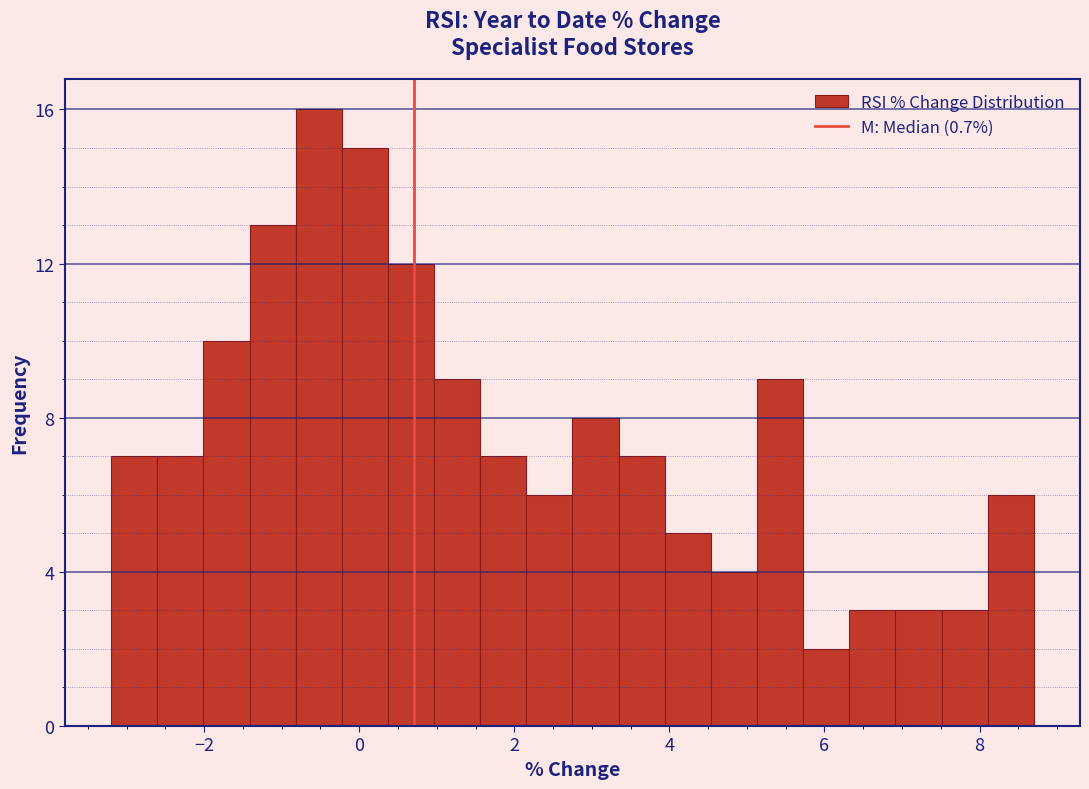

Read against the x-axis, roughly where is the centre of the tallest bar?

-0.6